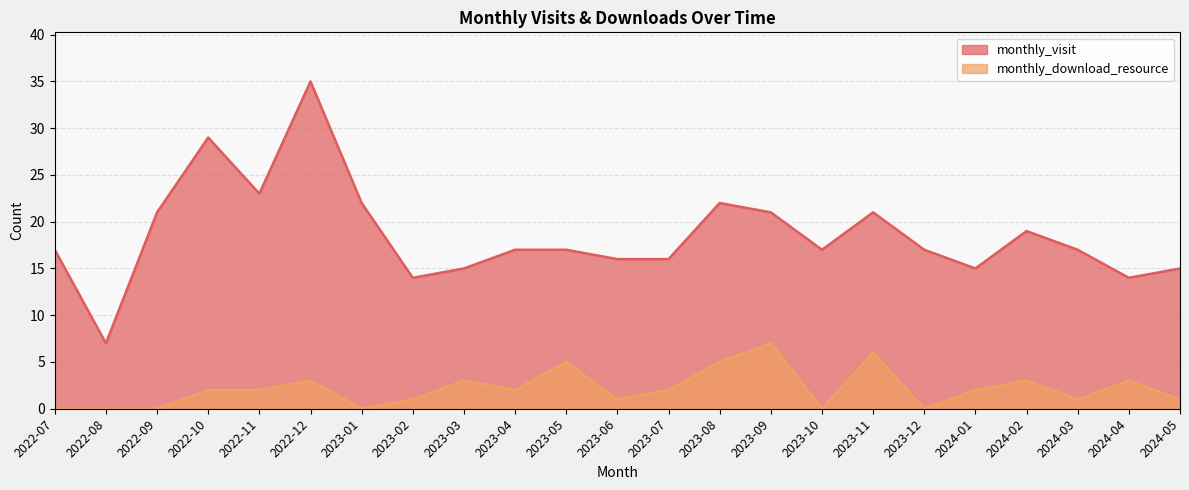

What is the difference between the maximum and minimum values in the monthly_visit series?

28